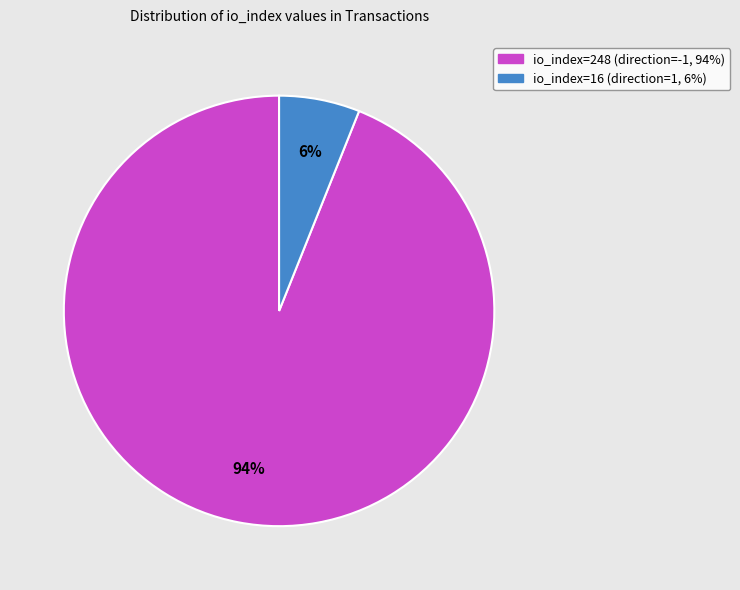

Is there any slice that represents more than half of the pie?

Yes